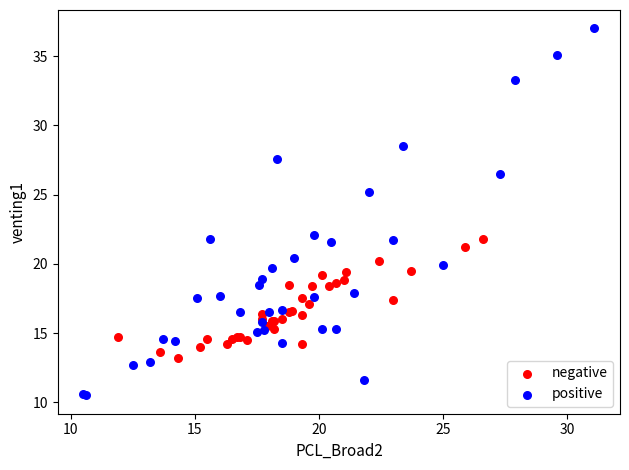

What are all the series names shown in the legend?

negative, positive